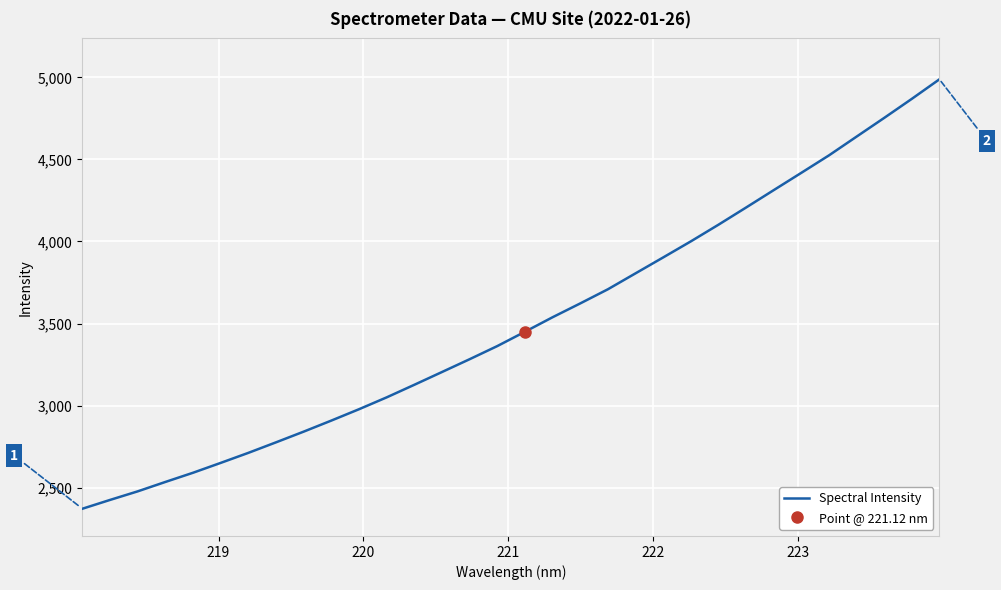

What is the minimum value shown in the chart?

2371.2